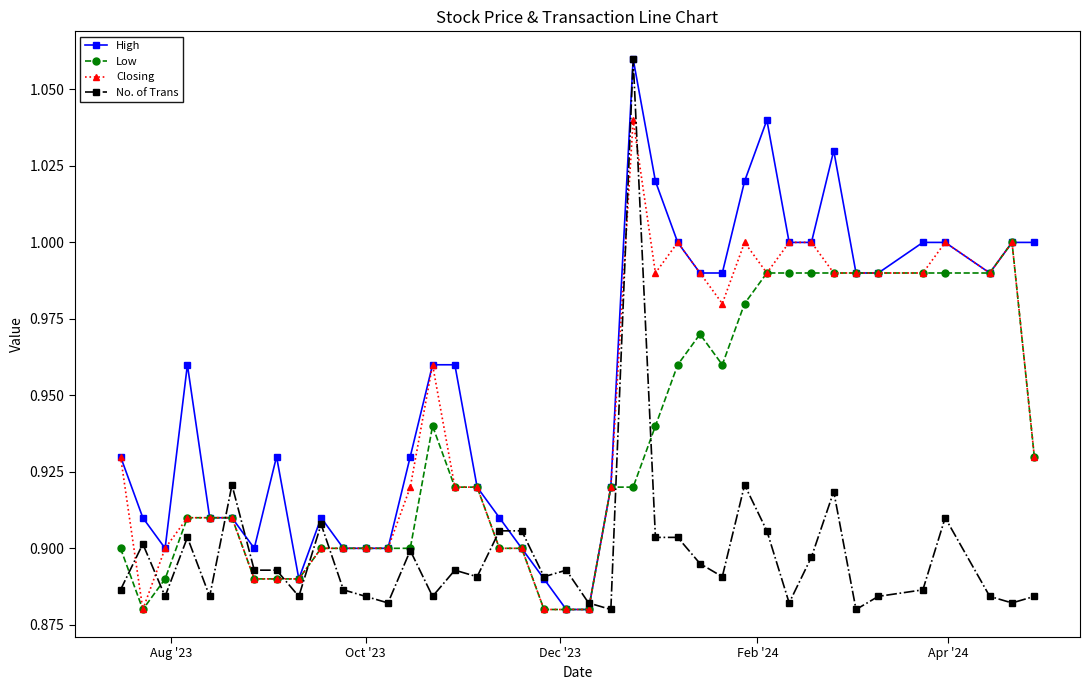

Which series has the largest total across all categories?

High